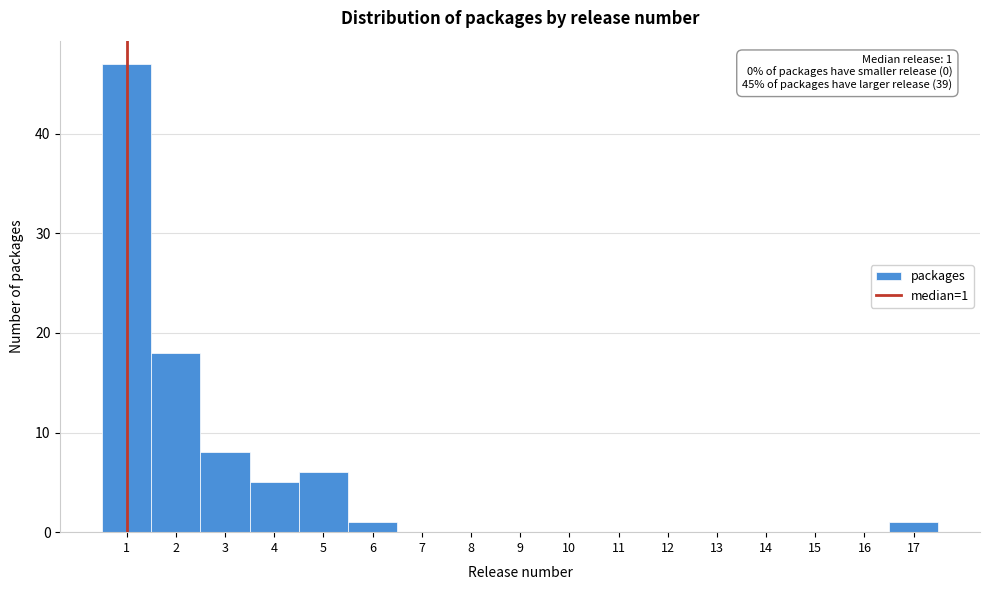

Over which range of the x-axis is the bar tallest?

0.5 to 1.5